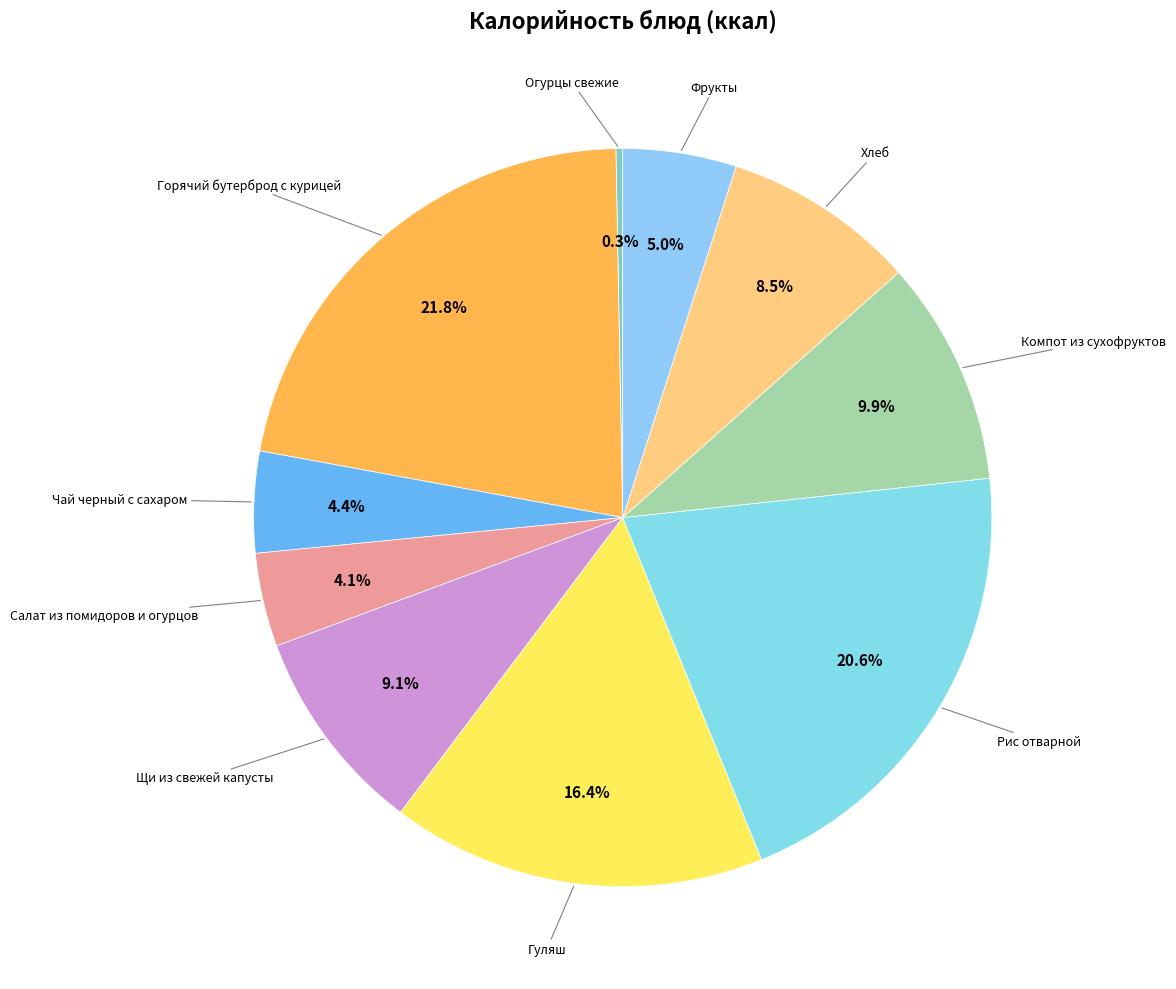

Count the number of slices in the pie.

10